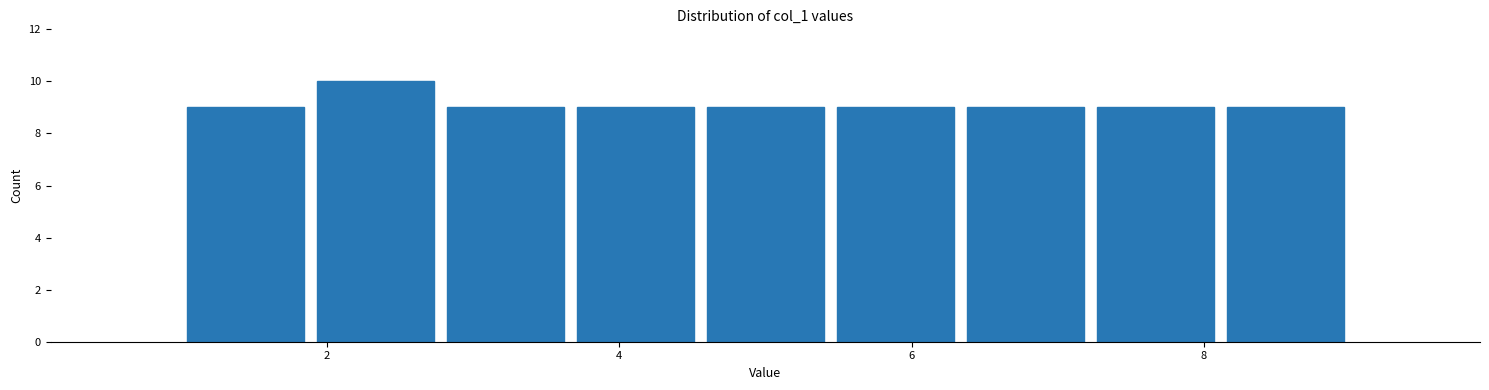

How tall is the bar that spans 1.0 to 1.8 on the x-axis? Neither the bar edges nor the heights are printed on the chart, so give them approximately, as read against the axes.

9